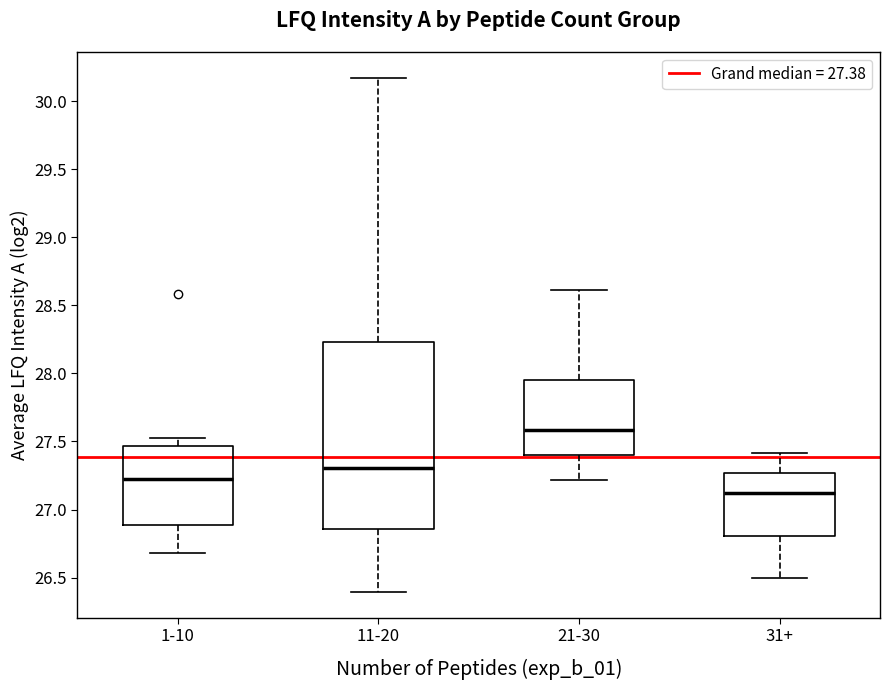

Where is the upper edge of the box for 1-10 on the y-axis? The values are not printed on the chart, so give them approximately, as read against the axis.

27.45